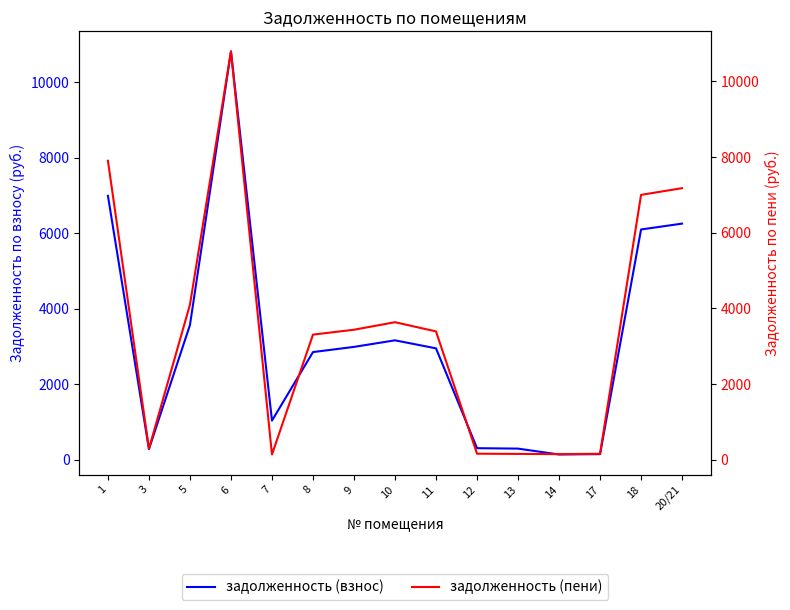

How many values in the задолженность (взнос) series are below 2954?

7